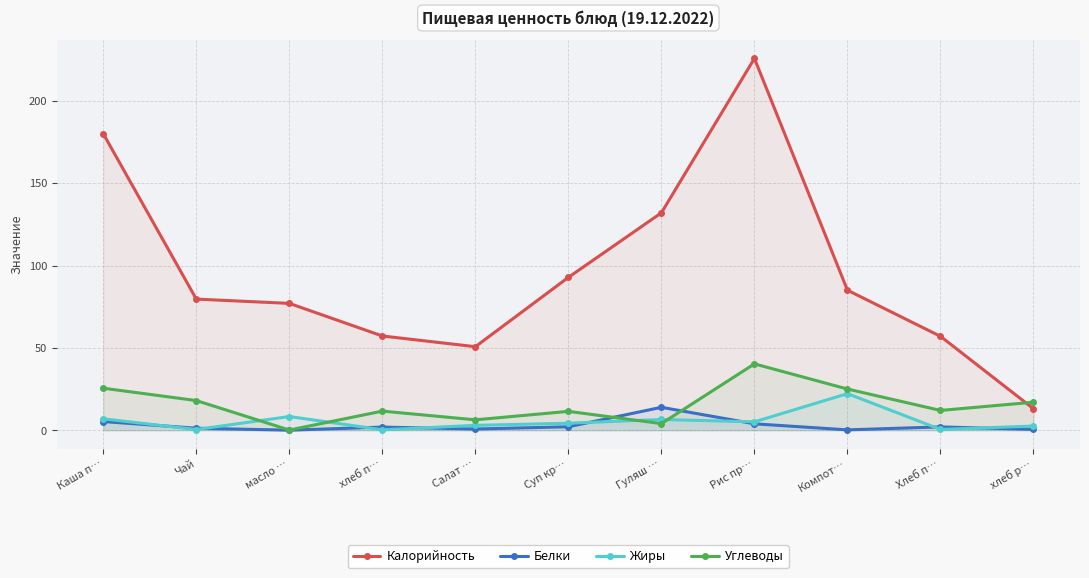

True or false: Жиры and Белки intersect in this chart.

True